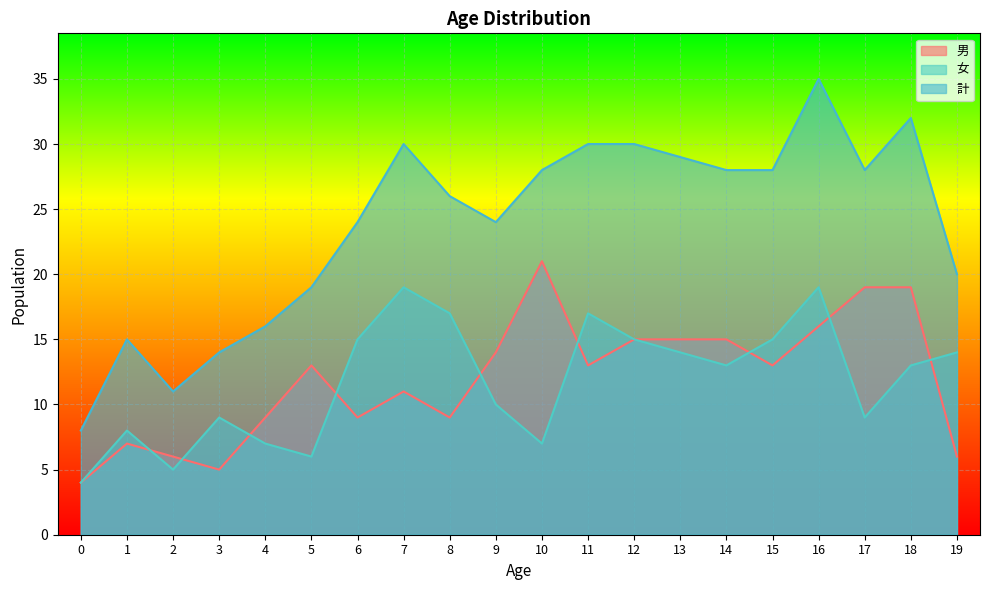

The 計 series shows 26 at 8. True or false?

True